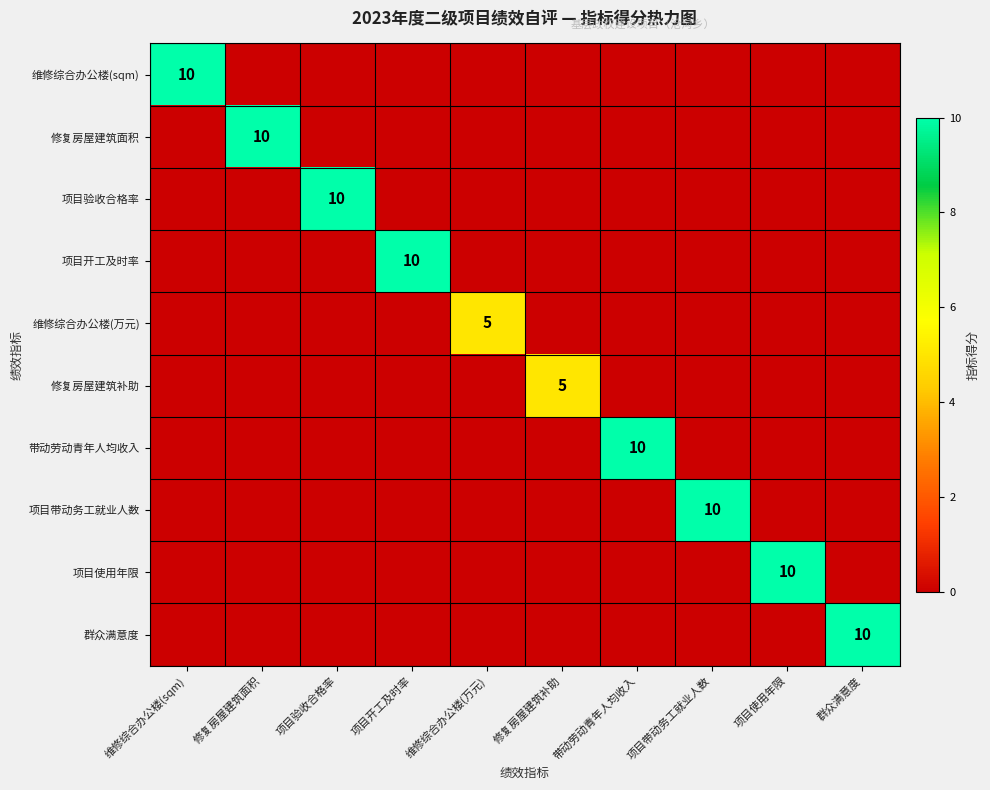

List the series in order of their peak value, highest first.

维修综合办公楼(sqm), 修复房屋建筑面积, 项目验收合格率, 项目开工及时率, 带动劳动青年人均收入, 项目带动务工就业人数, 项目使用年限, 群众满意度, 维修综合办公楼(万元), 修复房屋建筑补助